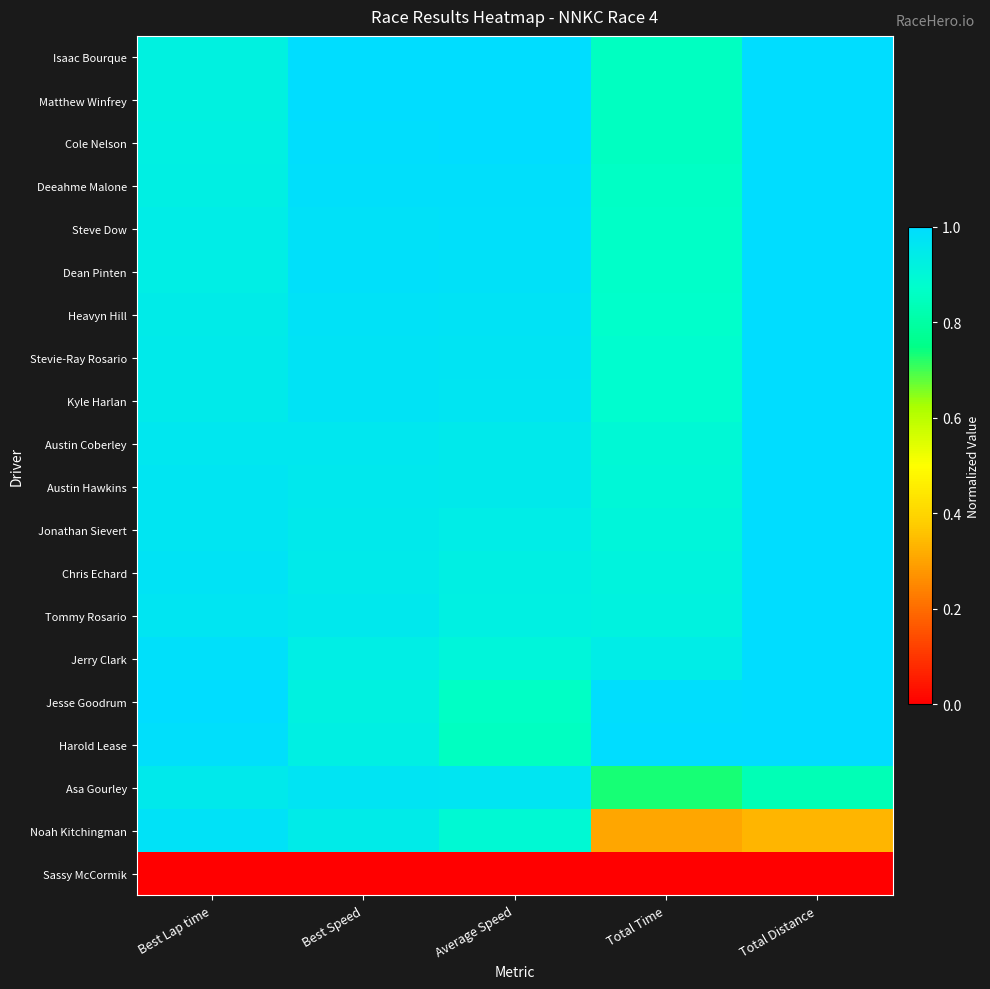

Which category has the lowest value across all series?

Best Lap time